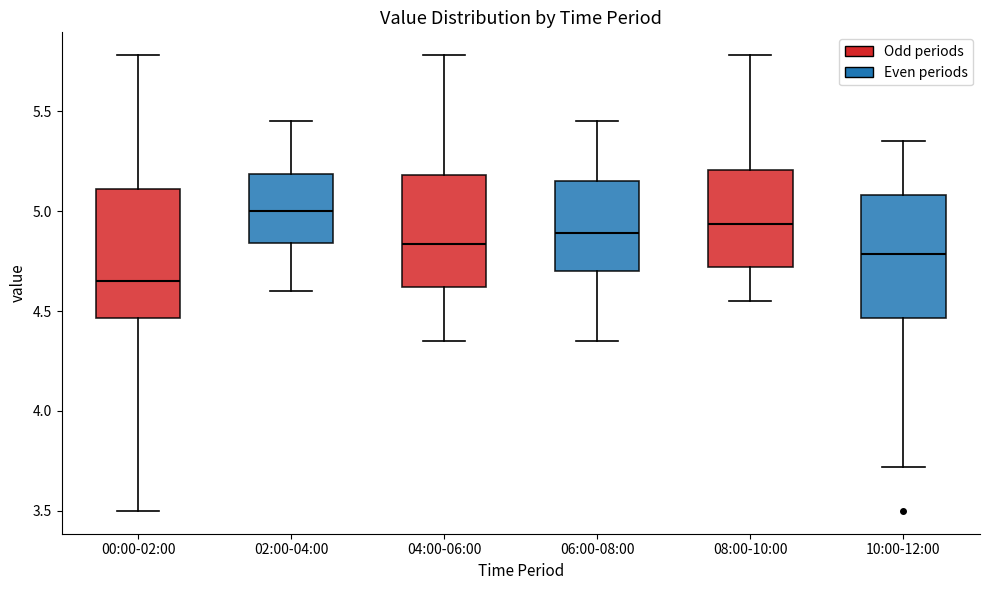

Which box has the highest median line?

02:00-04:00